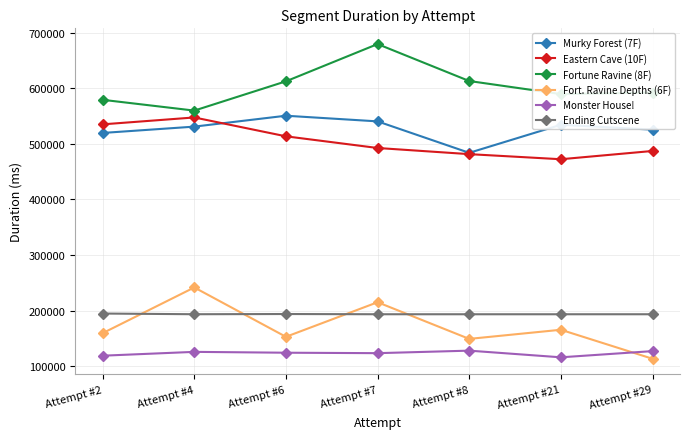

What is the difference between the maximum and minimum values in the Fort. Ravine Depths (6F) series?

128326